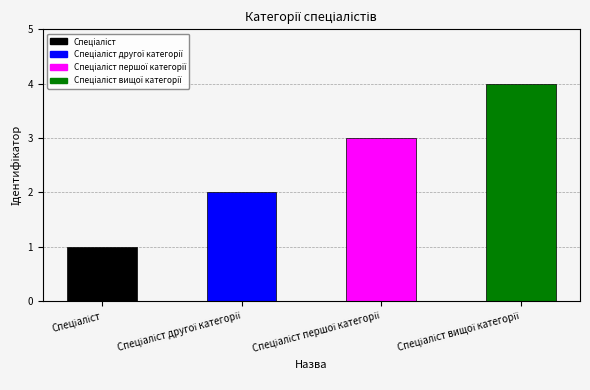

What is the greatest value displayed?

4